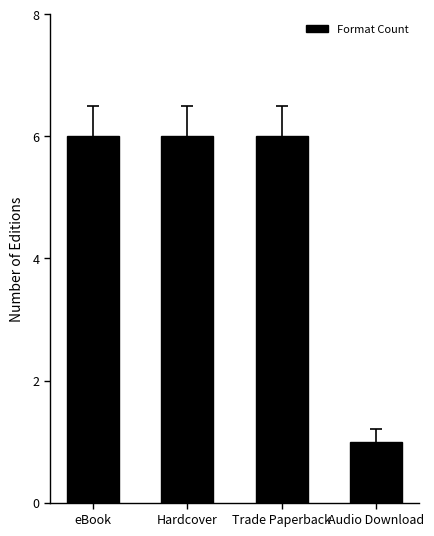

Reading right to left, what are all the values shown in this chart?

Audio Download=1	Trade Paperback=6	Hardcover=6	eBook=6